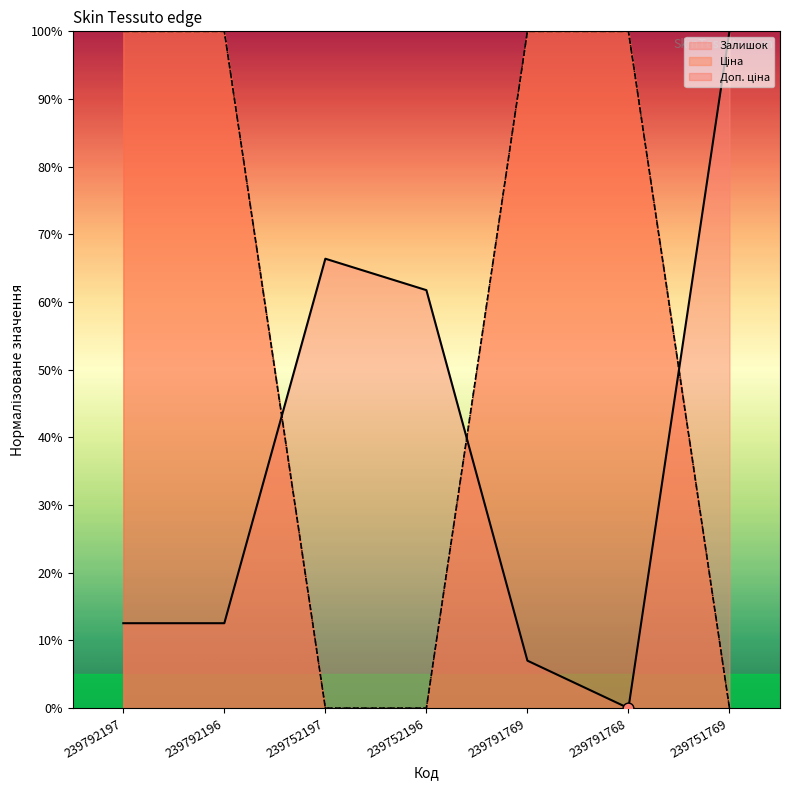

Which series reaches the maximum Y coordinate?

Залишок